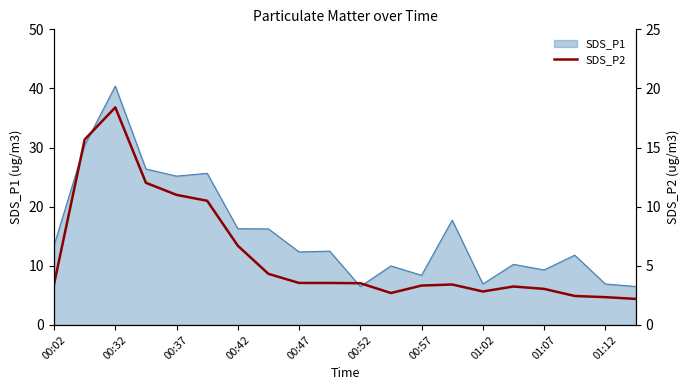

True or false: the data has more than 1 interior local peaks.

True